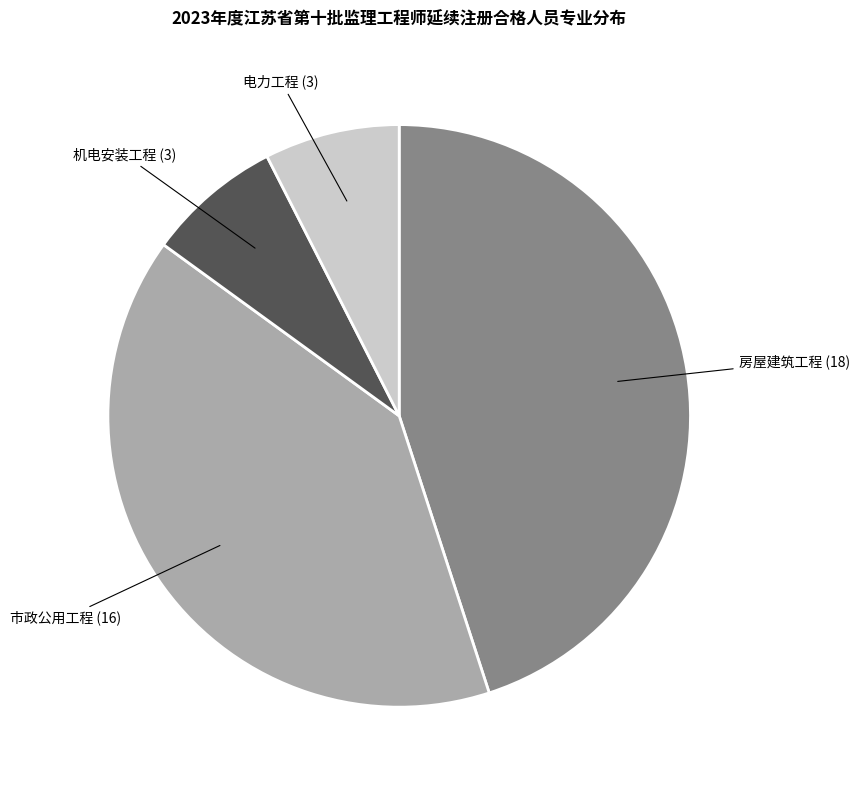

How many segments does this pie chart have?

4